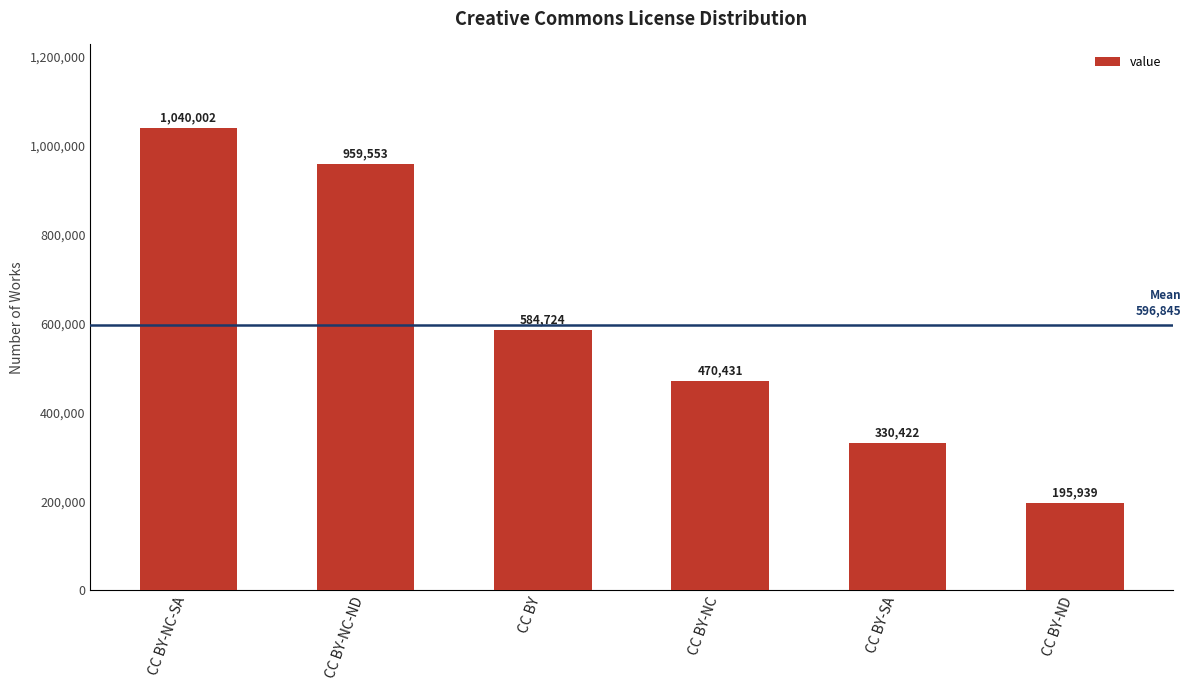

What position from the right is CC BY-ND?

1